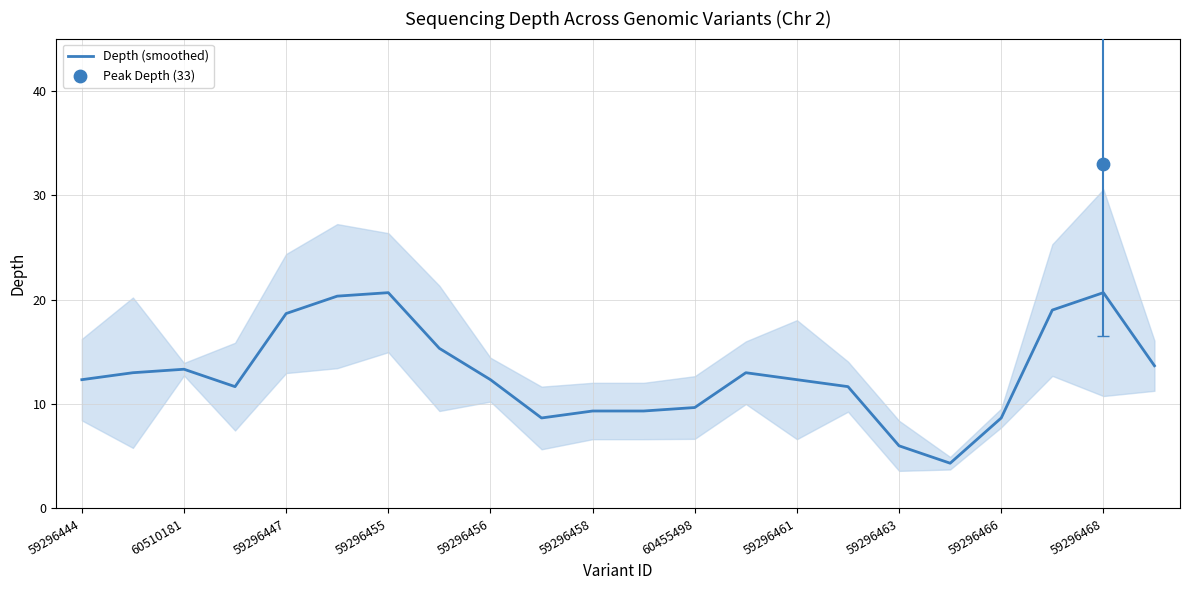

What is the maximum value for Depth (smoothed)?

20.7